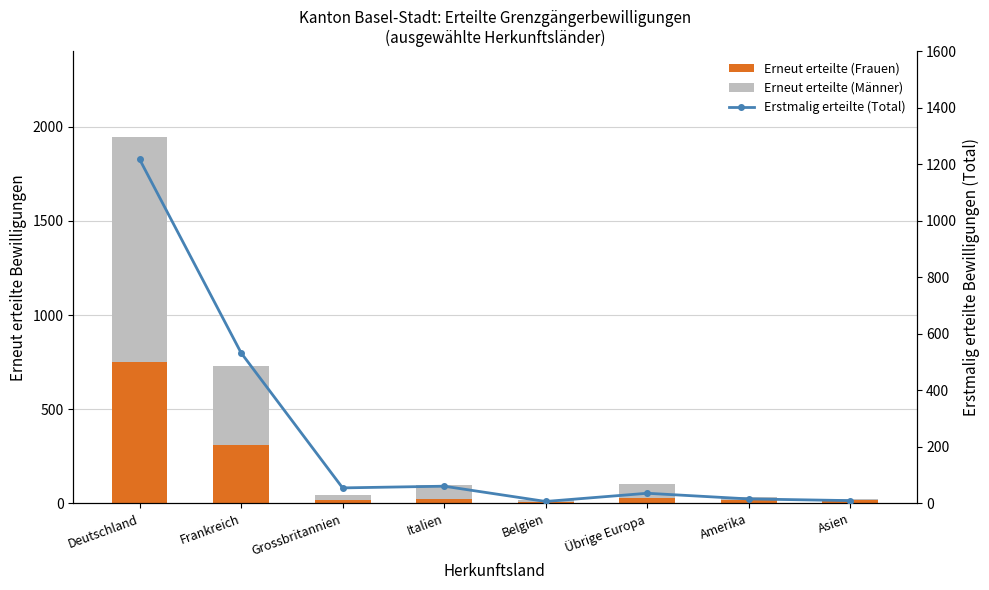

Reading left to right, transcribe all the data shown in this chart.

Erneut erteilte (Frauen): Deutschland=753	Frankreich=311	Grossbritannien=17	Italien=23	Belgien=5	Übrige Europa=29	Amerika=19	Asien=16
Erneut erteilte (Männer): Deutschland=1194	Frankreich=416	Grossbritannien=29	Italien=74	Belgien=15	Übrige Europa=73	Amerika=15	Asien=8
Erstmalig erteilte (Total): Deutschland=1218	Frankreich=533	Grossbritannien=55	Italien=61	Belgien=7	Übrige Europa=36	Amerika=16	Asien=10